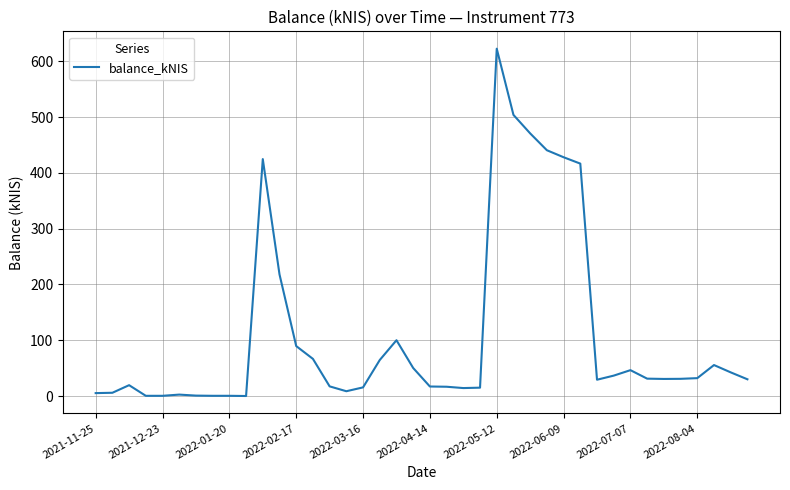

How many series are shown in this chart?

1